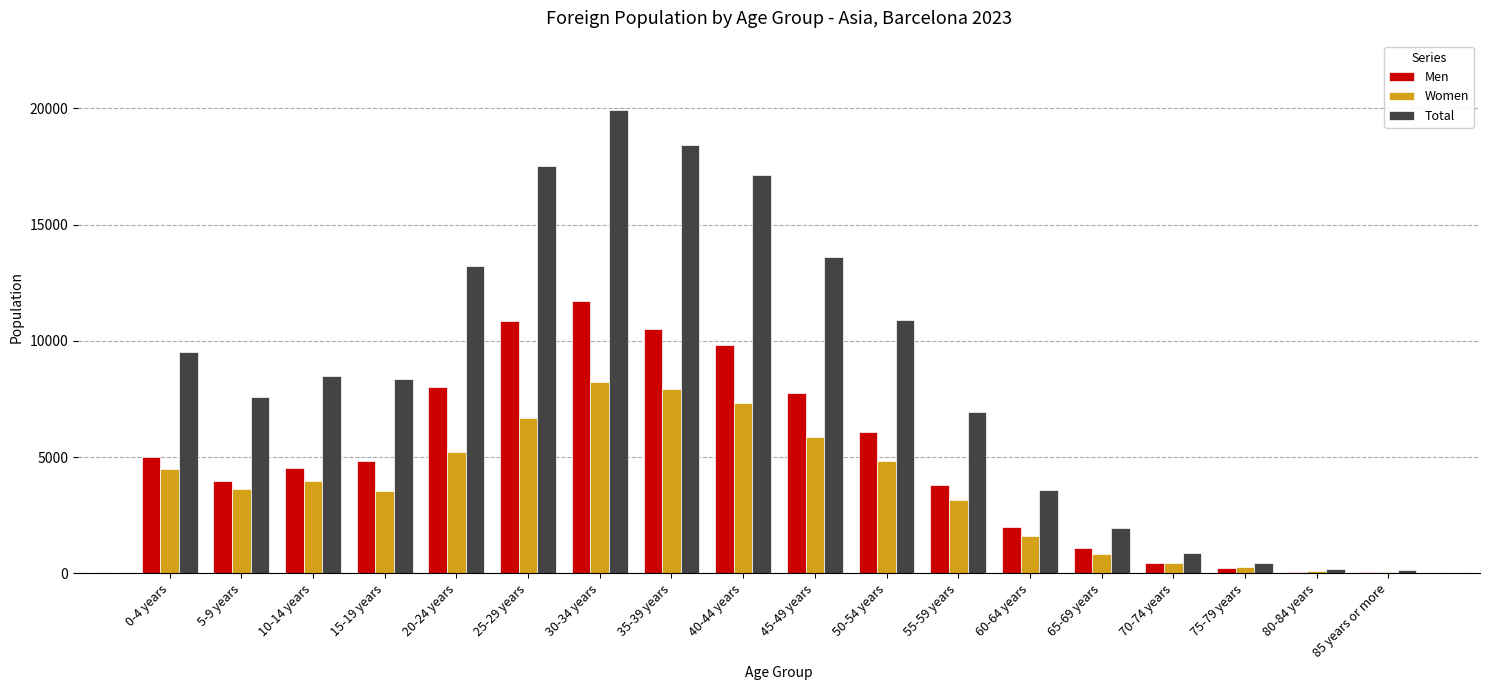

Which series changed the most between 0-4 years and 75-79 years?

Total